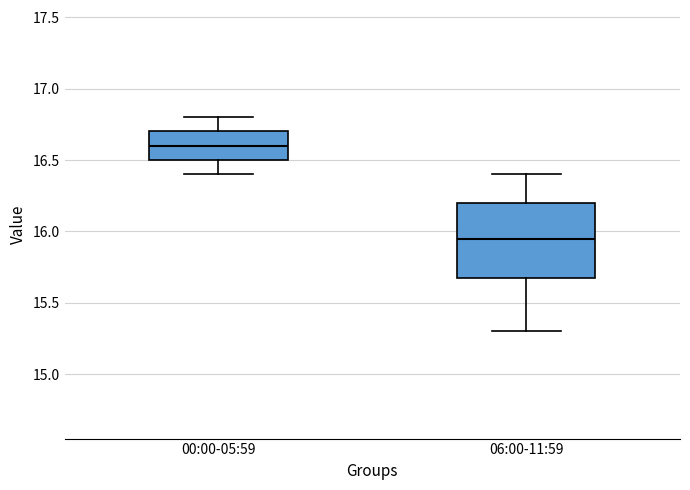

Reading left to right, read every box against the y-axis: the position of its median line, the range the box covers, and the ends of its whiskers. The values are not printed on the chart, so give them approximately, as read against the axis.

00:00-05:59: median 16.60, box 16.50 to 16.70, whiskers 16.40 to 16.80
06:00-11:59: median 15.95, box 15.70 to 16.20, whiskers 15.30 to 16.40